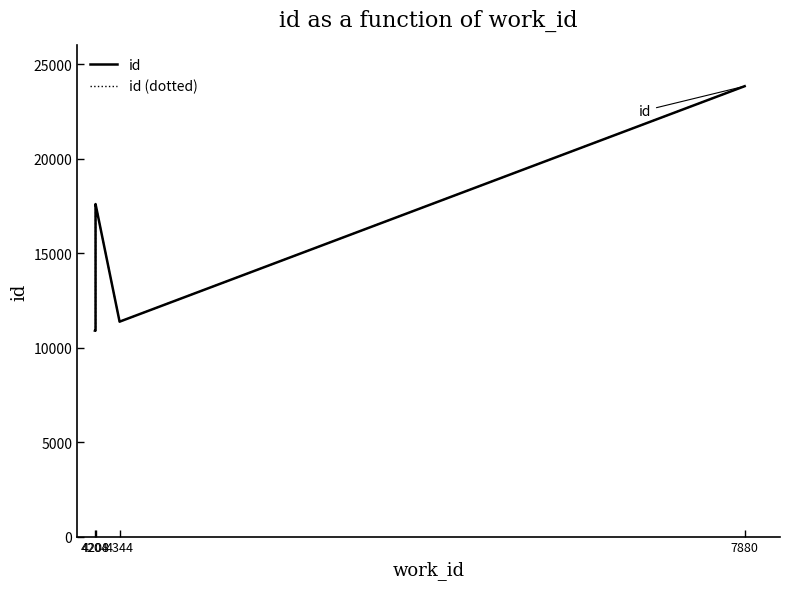

How many interior local peaks does the id series have?

1